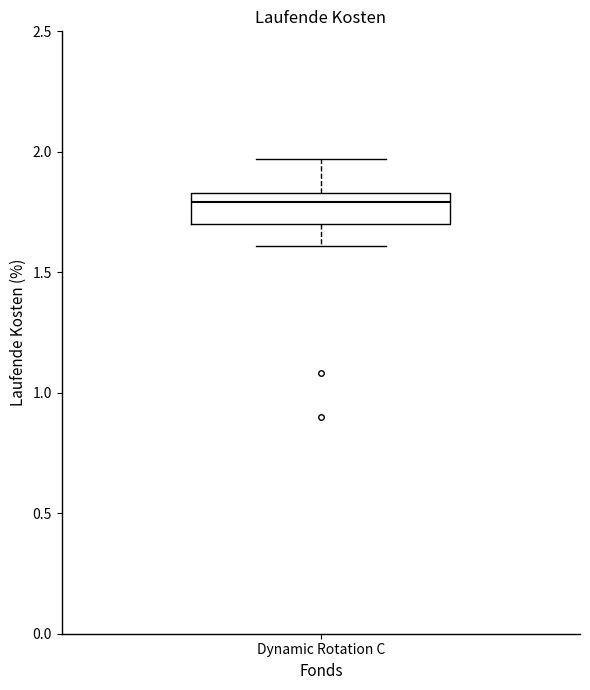

Where is the lower edge of the box for Dynamic Rotation C on the y-axis? The values are not printed on the chart, so give them approximately, as read against the axis.

1.70